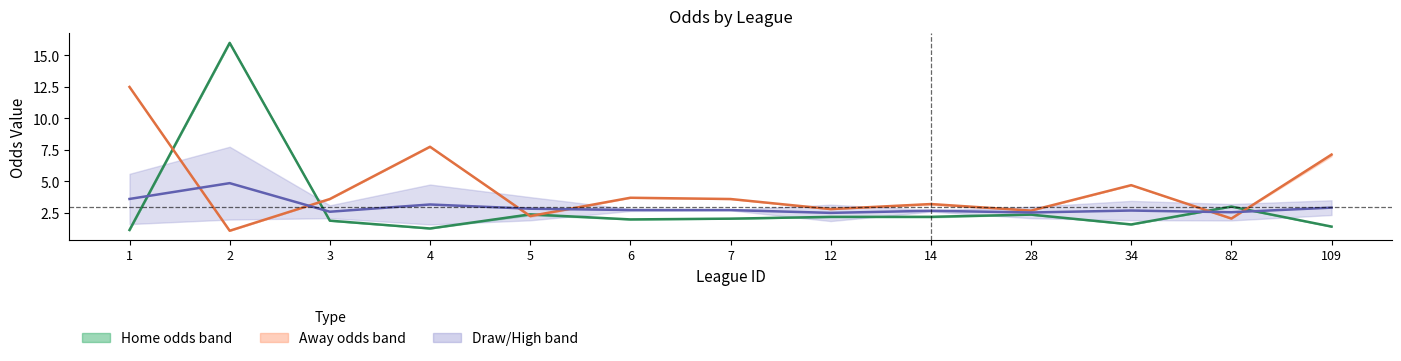

What is the maximum value shown in the chart?

16.0